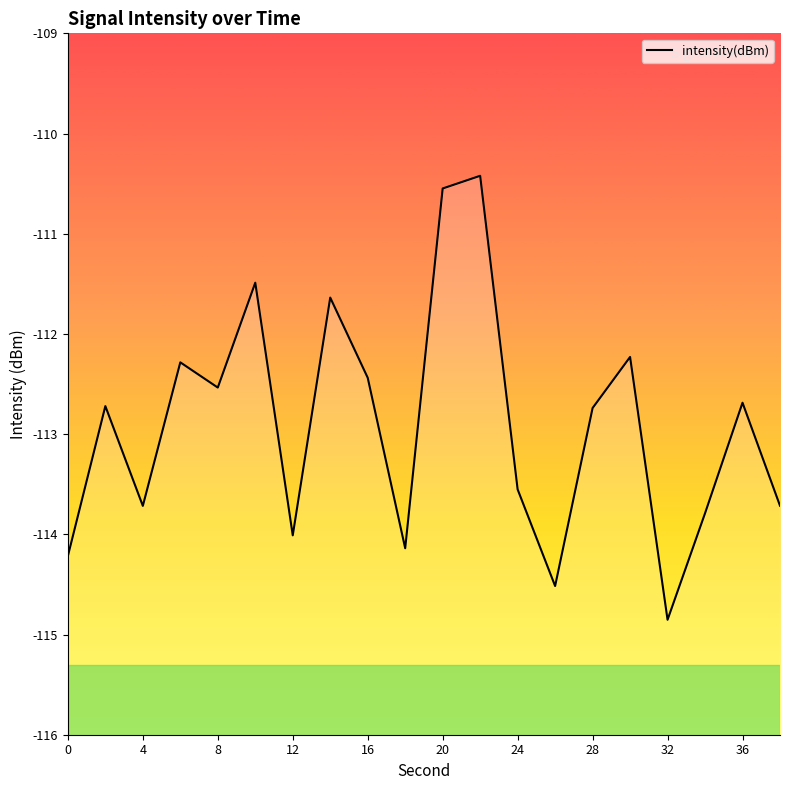

Reading left to right, extract all data points from this chart.

-114.2	-112.7	-113.7	-112.3	-112.5	-111.5	-114.0	-111.6	-112.4	-114.1	-110.5	-110.4	-113.6	-114.5	-112.7	-112.2	-114.9	-113.8	-112.7	-113.7